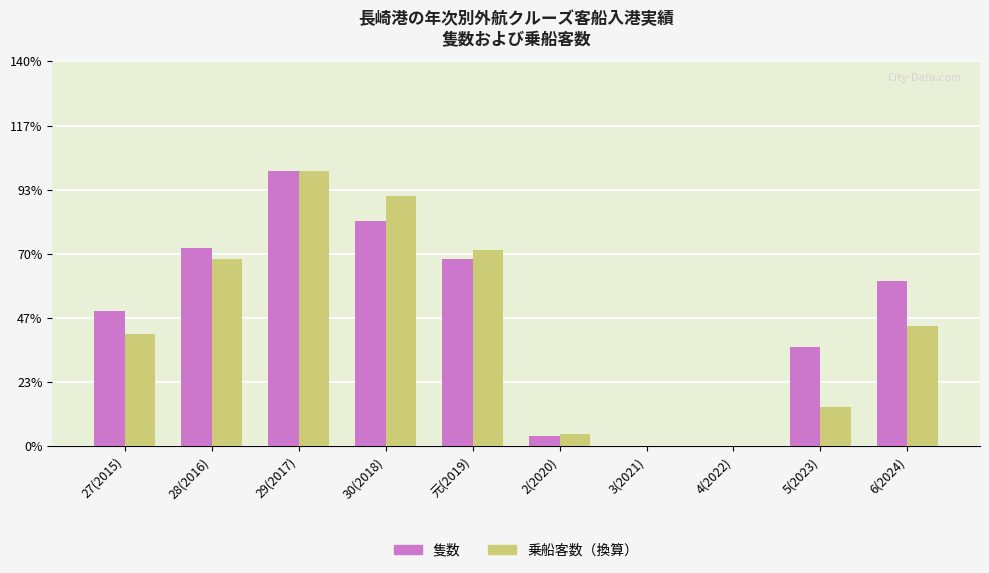

Are the bars horizontal?

No